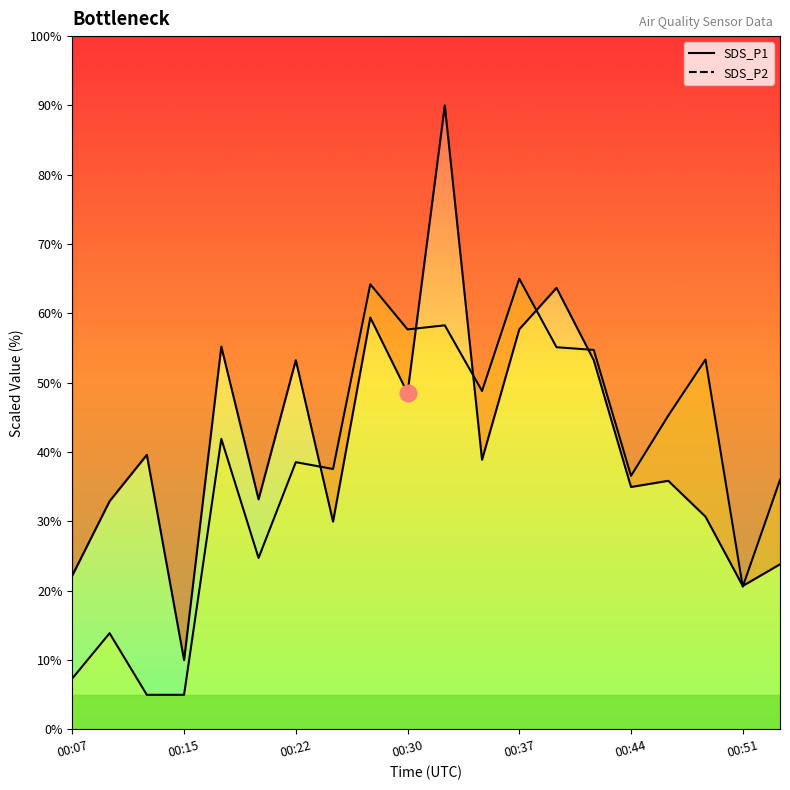

What is the sum of all SDS_P2 line values?

769.7